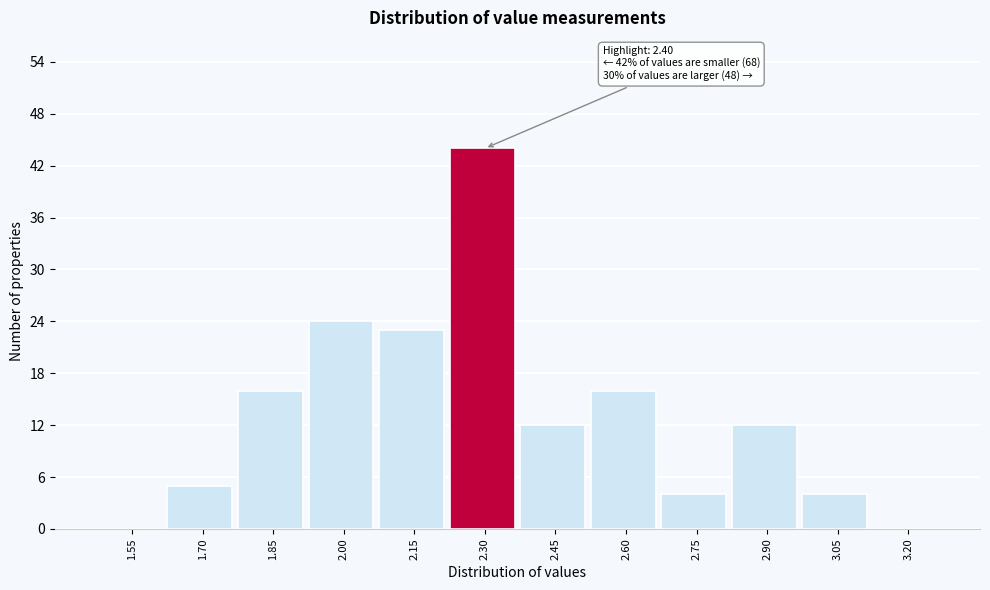

Reading right to left, what are all the values shown in this chart?

3.20=0	3.05=4	2.90=12	2.75=4	2.60=16	2.45=12	2.30=44	2.15=23	2.00=24	1.85=16	1.70=5	1.55=0